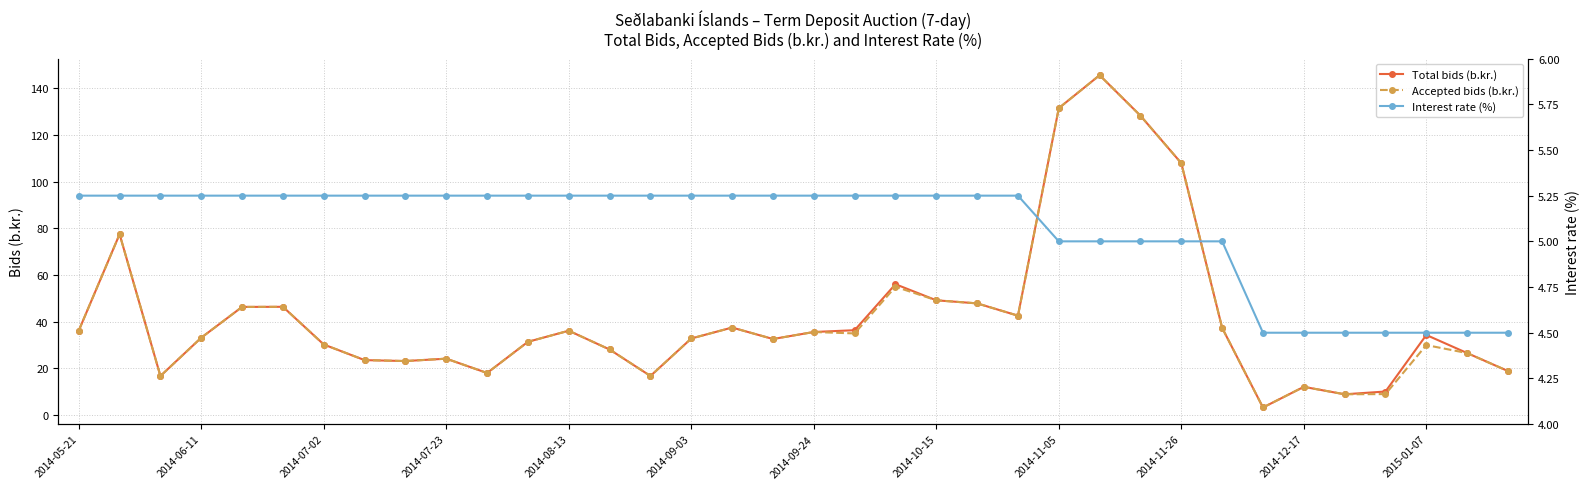

The value of Total bids (b.kr.) at 19 is 48.5. True or false?

False